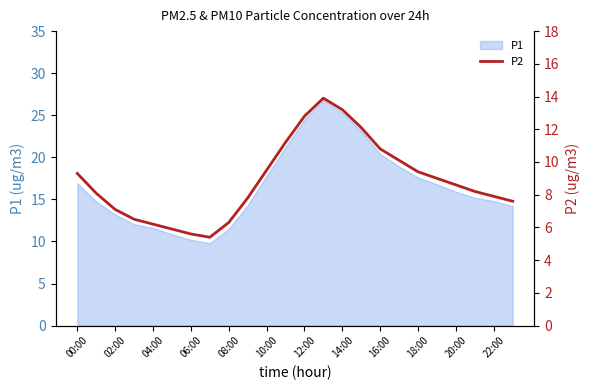

What is the lowest value of the P1 series?

9.8